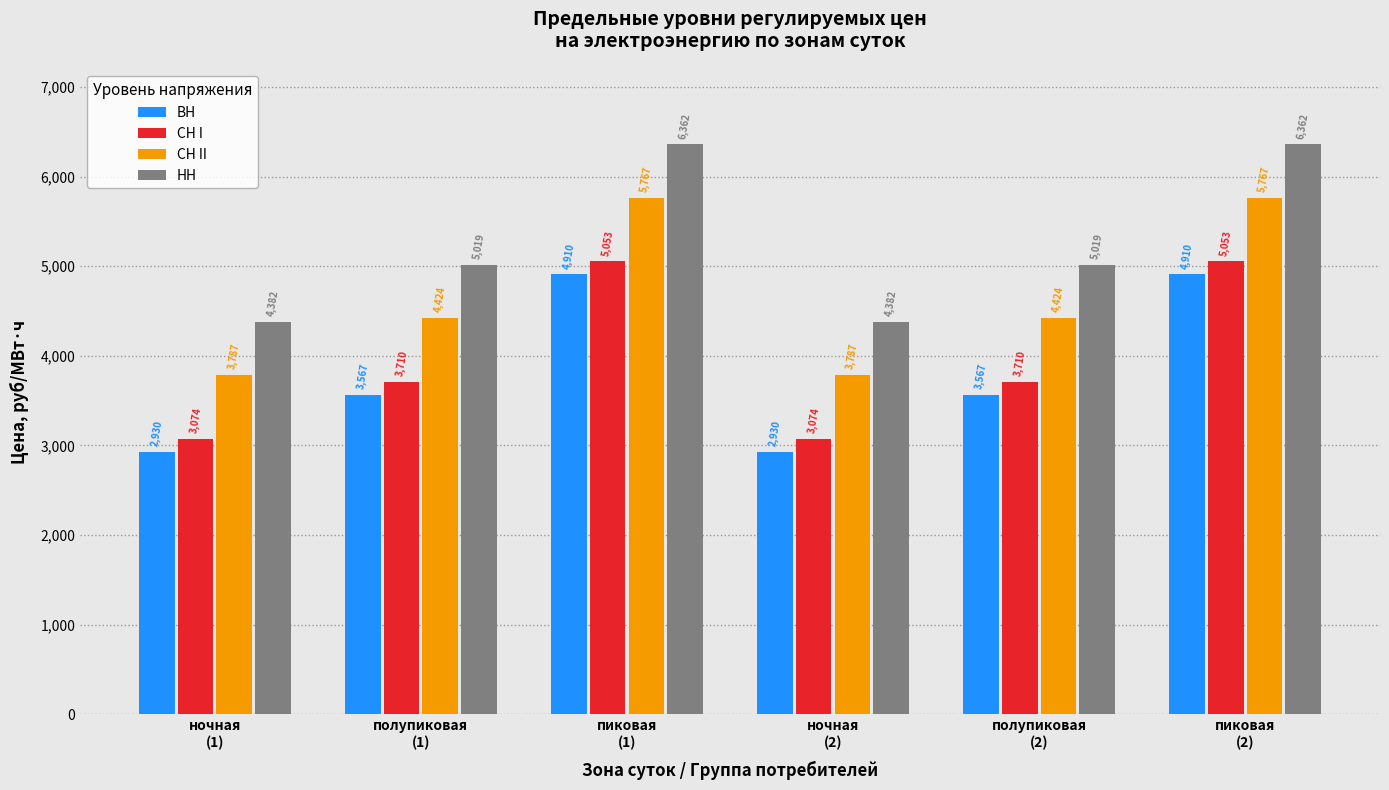

What is the maximum value for НН?

6362.4